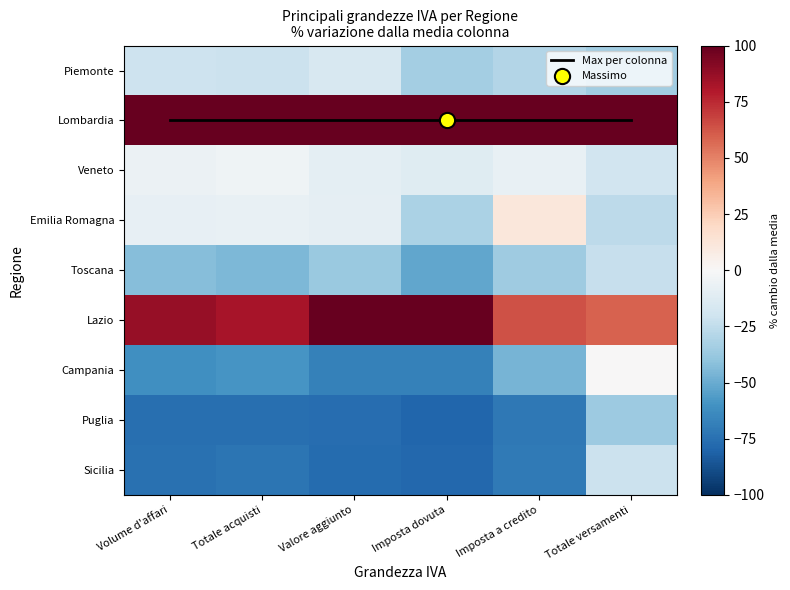

True or false: Puglia has a value of -44.7 at Imposta a credito.

False